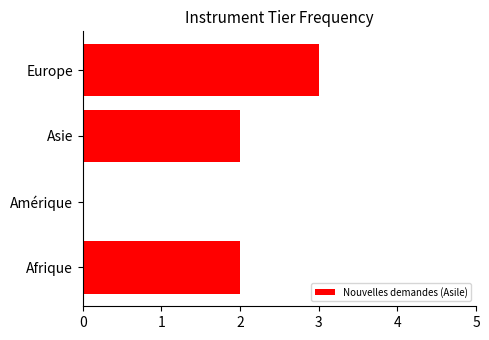

Count the number of data series in this chart.

1